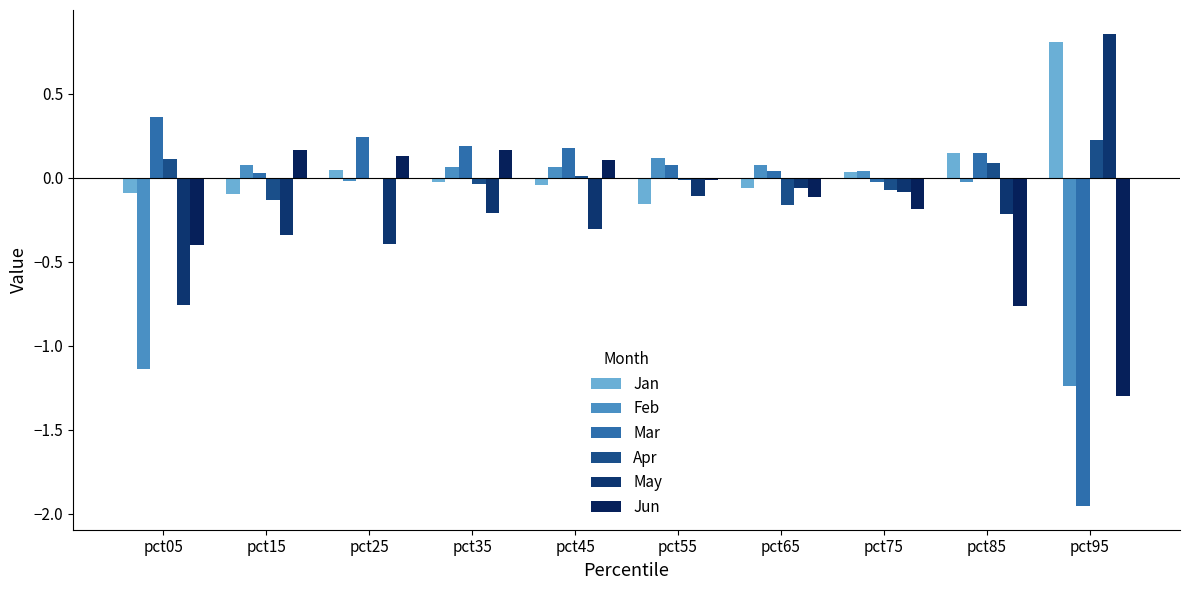

What are all the series names shown in the legend?

Jan, Feb, Mar, Apr, May, Jun